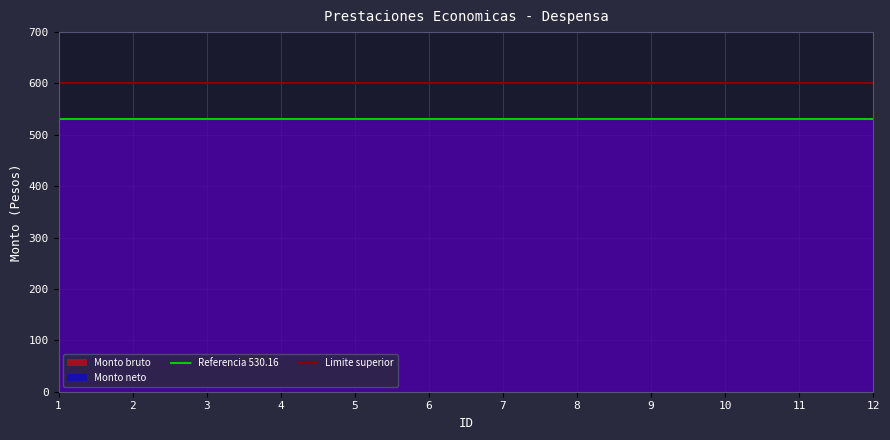

Reading left to right, what are all the values shown in this chart?

Referencia 530.16: 530.2	530.2
Limite superior: 600.0	600.0